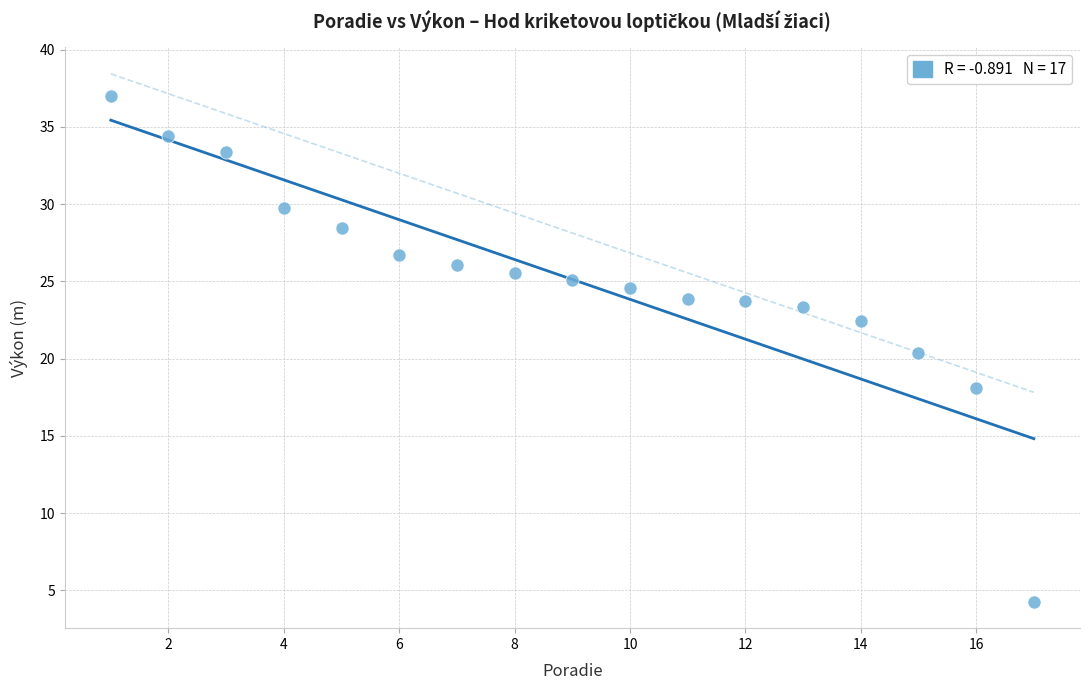

What Y value in the scatter plot is closest to 20?

20.4